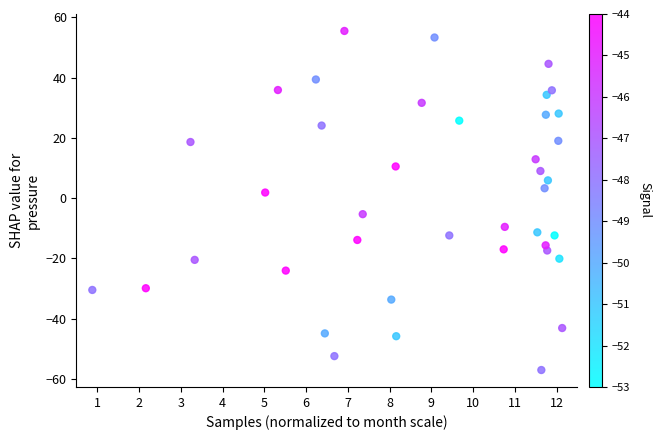

What is the range of Y values (max minus min)?

112.5